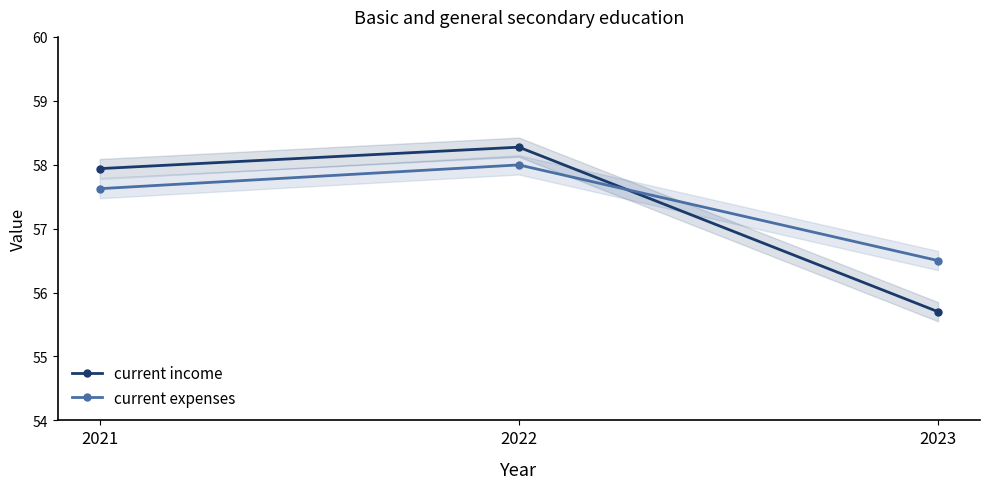

Which category has the highest value in the current expenses series?

2022